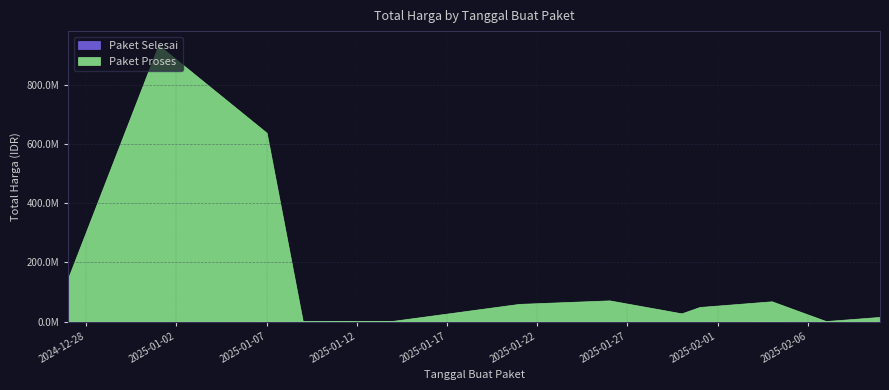

What is the difference between the maximum and second lowest values in the Paket Proses series?

934200000